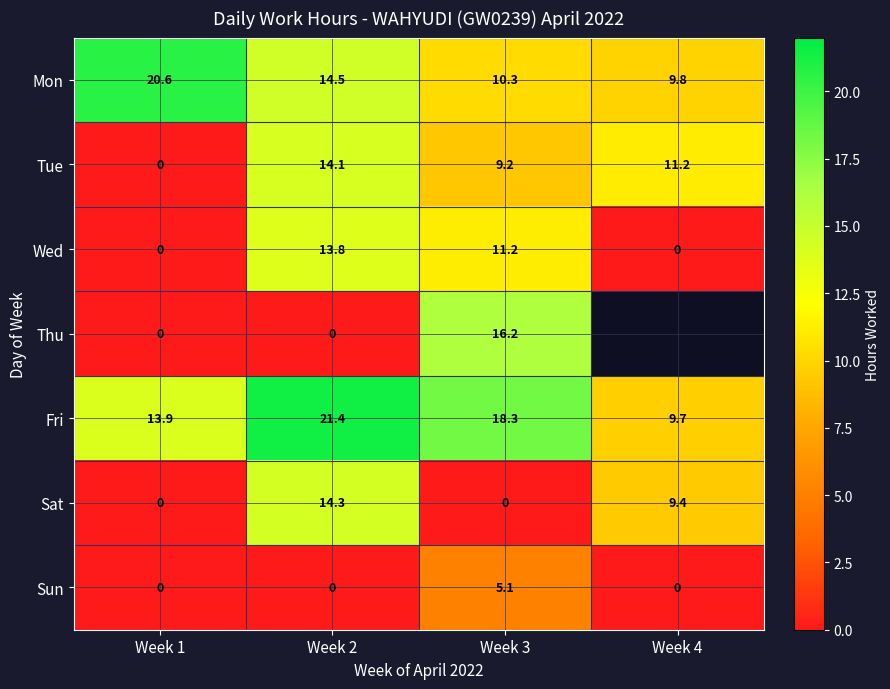

Which series changed the most between Week 2 and Week 3?

Thu